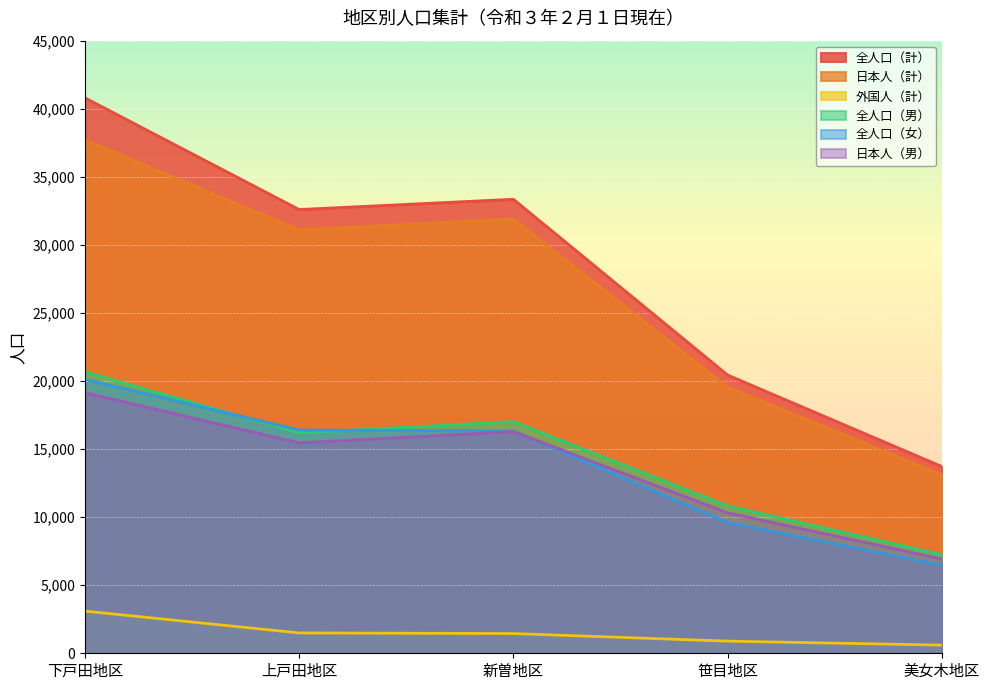

Count the number of data series in this chart.

6